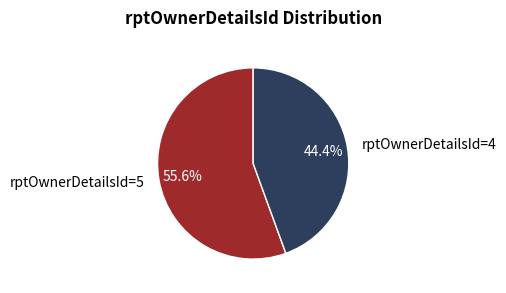

Which has a higher value, rptOwnerDetailsId=4 or rptOwnerDetailsId=5?

rptOwnerDetailsId=5